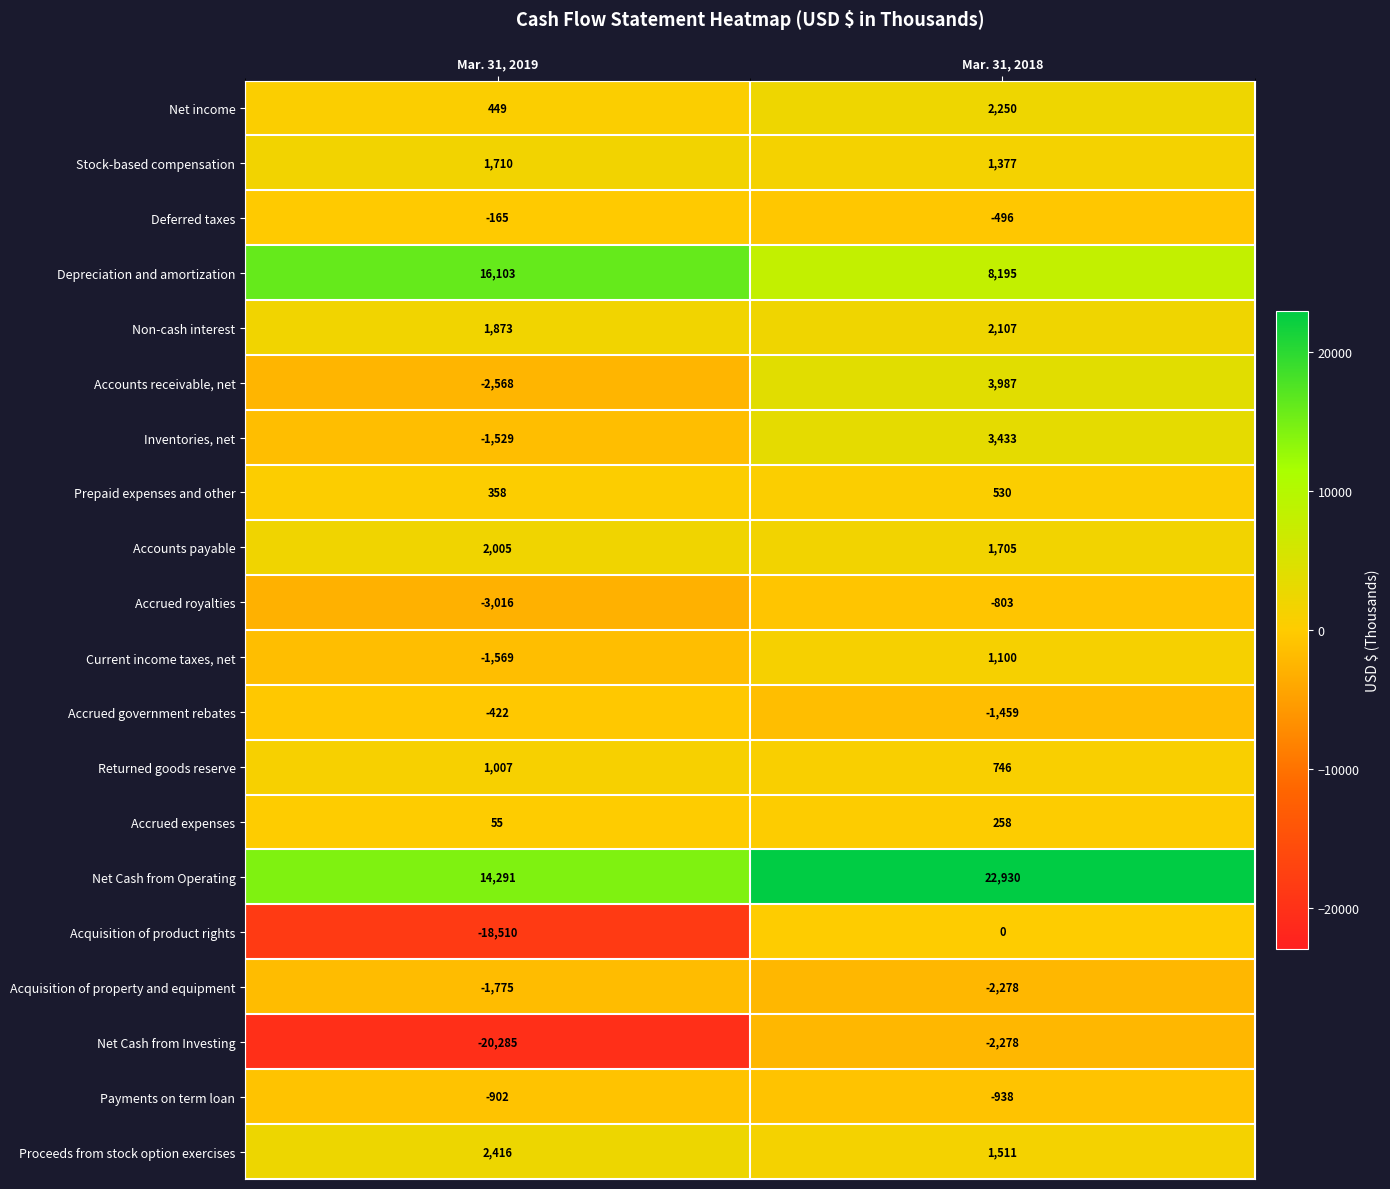

Where is Current income taxes, net nearest to the value -234?

Mar. 31, 2018